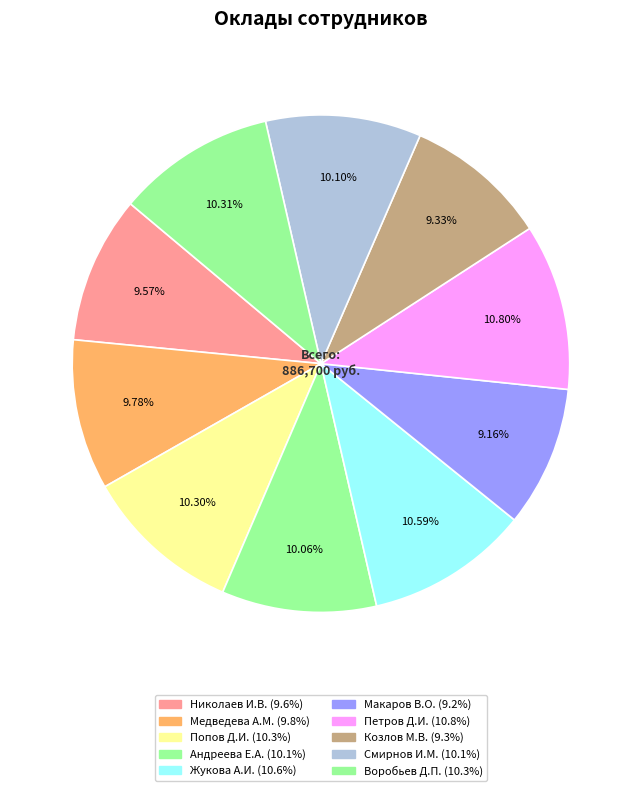

Which category has the smallest portion of the pie?

Макаров Владислав Олегович